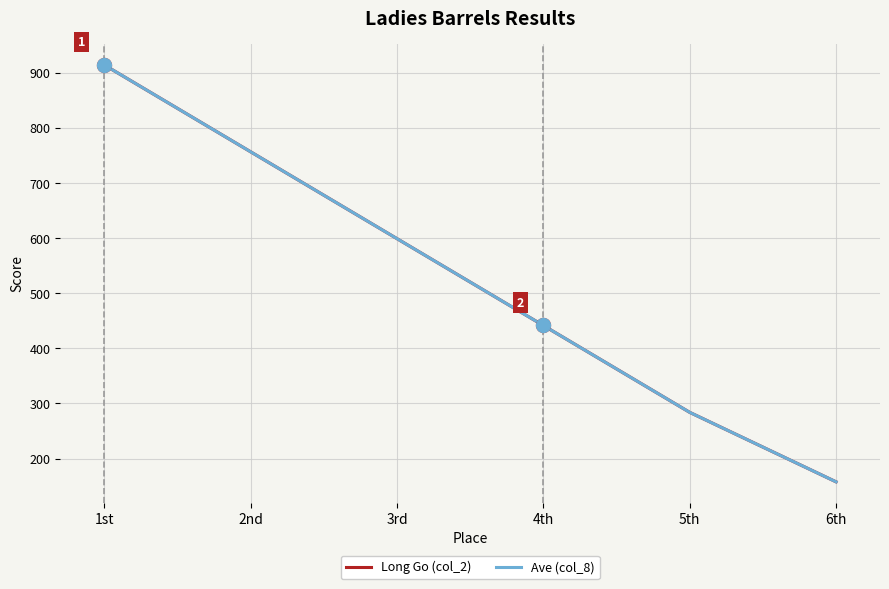

What is the label of the 5th point from the right?

2nd